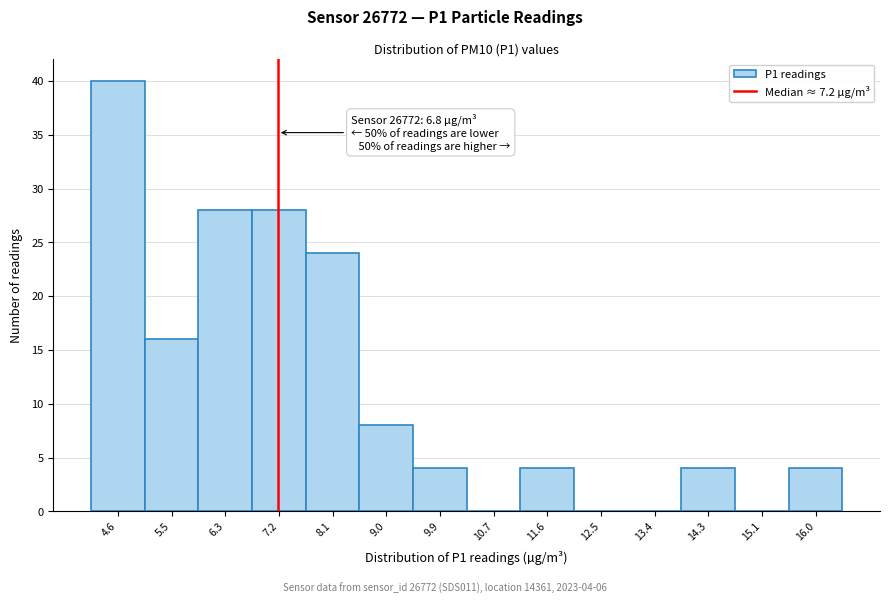

Which range on the x-axis has the tallest bar?

4.1 to 5.0